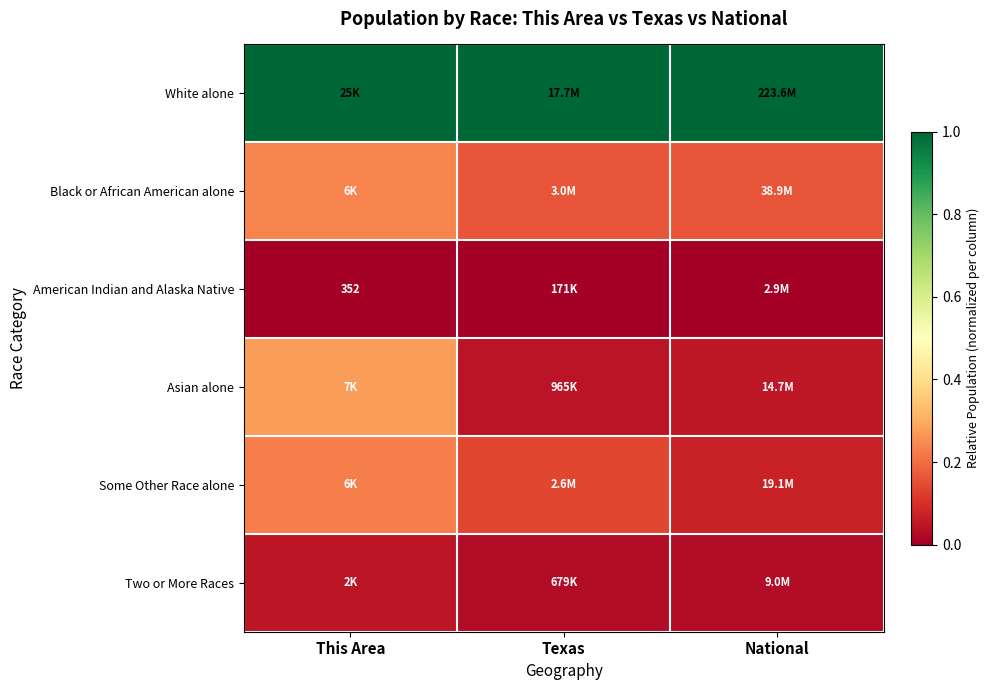

Which label corresponds to the largest value in the chart?

This Area